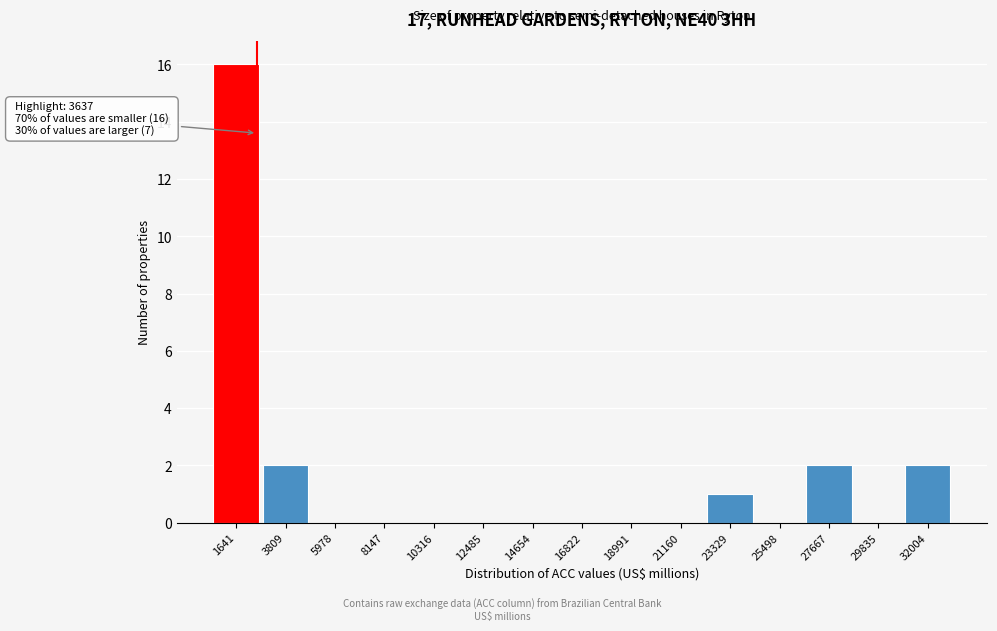

Reading left to right, what are all the values shown in this chart?

1641=16	3809=2	5978=0	8147=0	10316=0	12485=0	14654=0	16822=0	18991=0	21160=0	23329=1	25498=0	27667=2	29835=0	32004=2